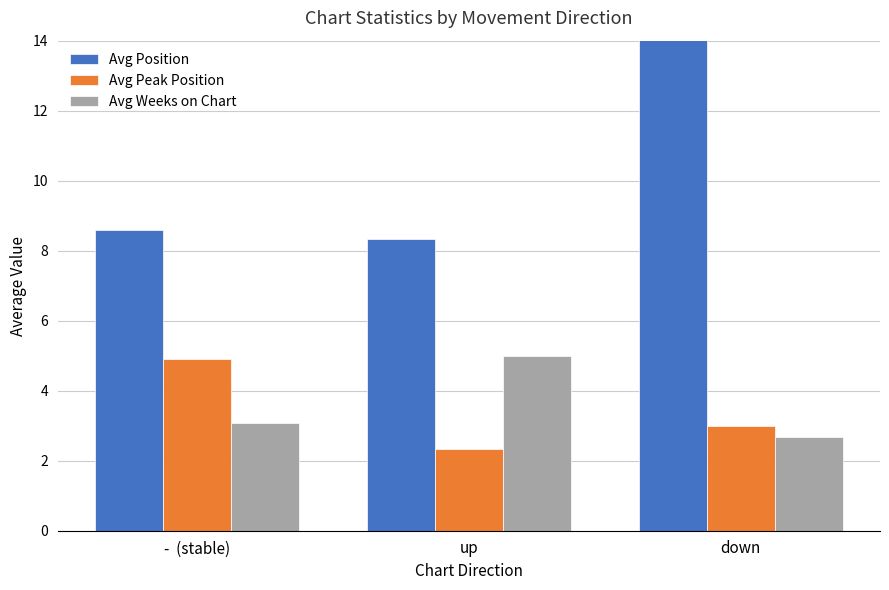

How many data points does each series have?

3